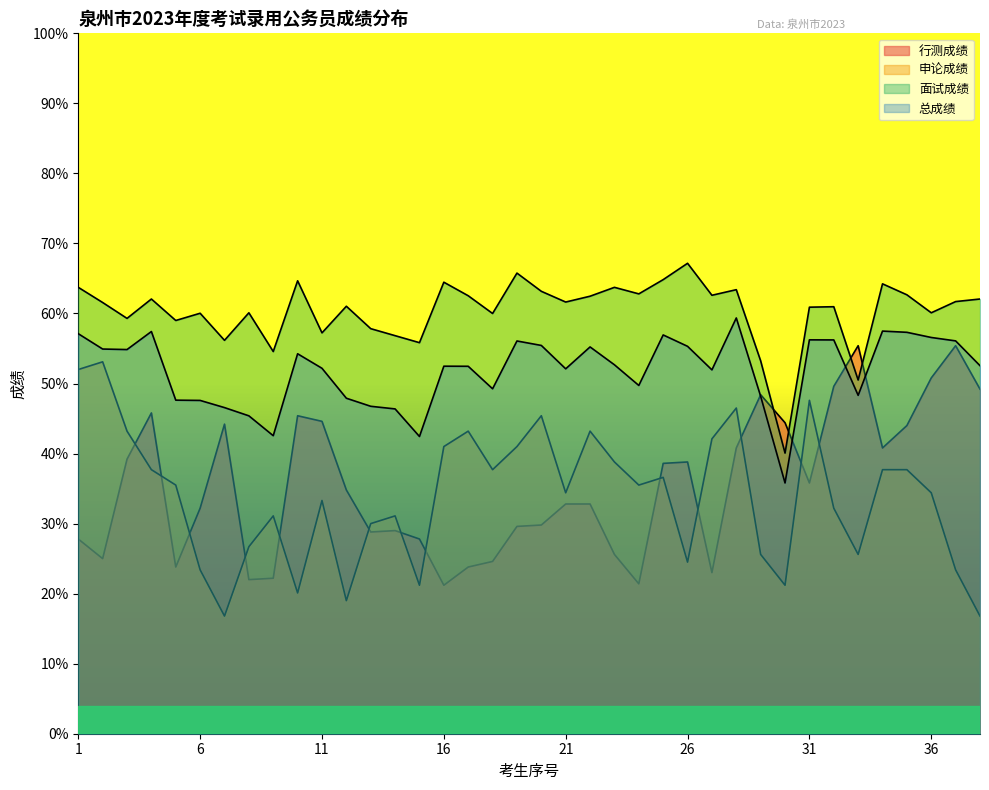

At which category is the sum across all series the highest?

28